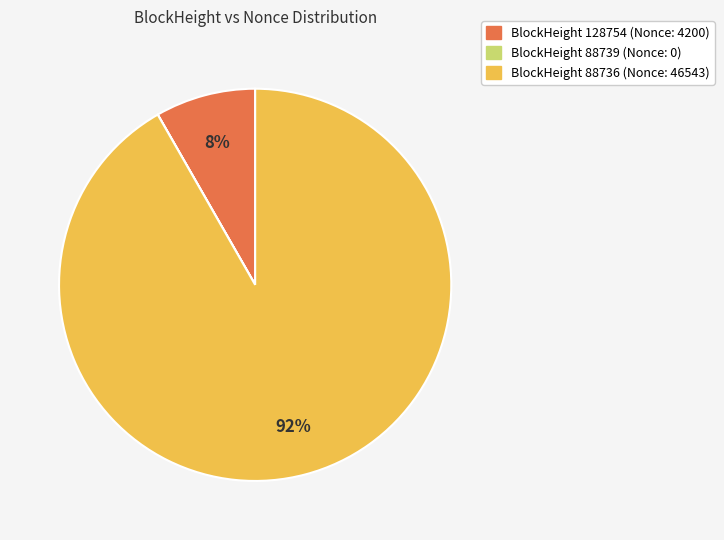

What percentage is the BlockHeight 128754 (Nonce: 4200) slice, to the nearest percent?

8%